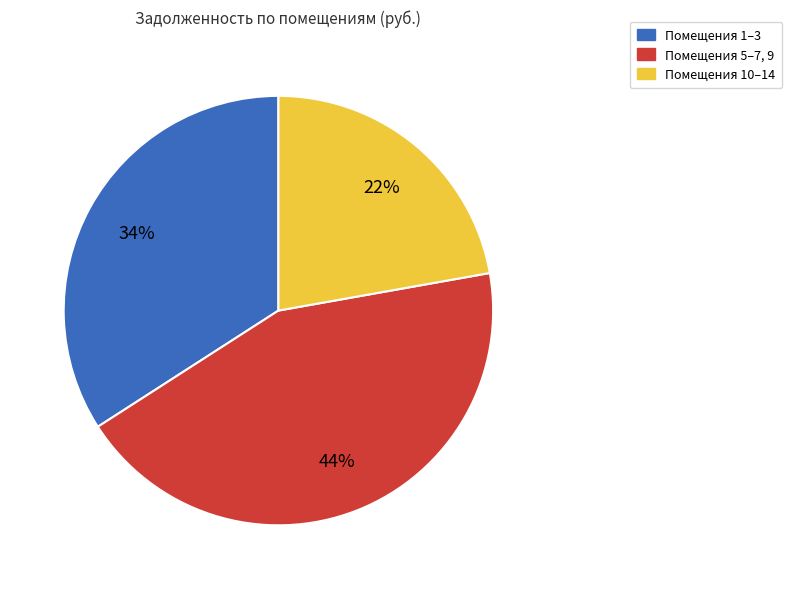

Does any single category account for the majority?

No